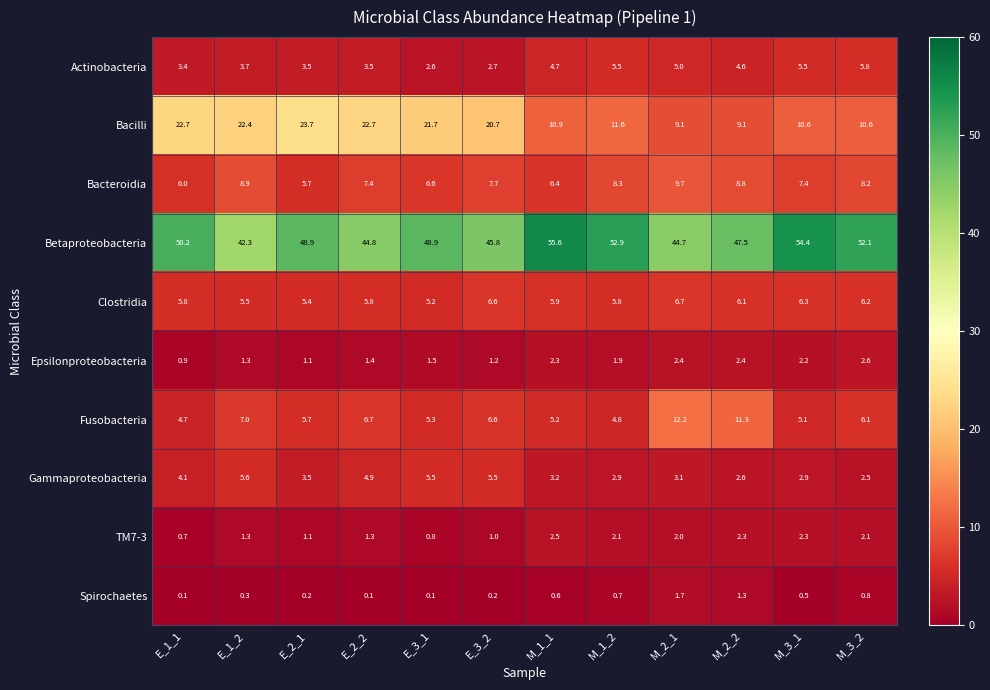

Count the number of categories in the chart.

12